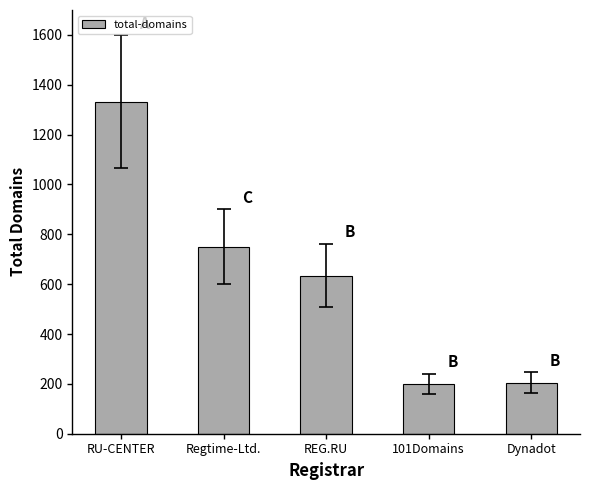

What is the change in value from Regtime-Ltd. to REG.RU?

-116